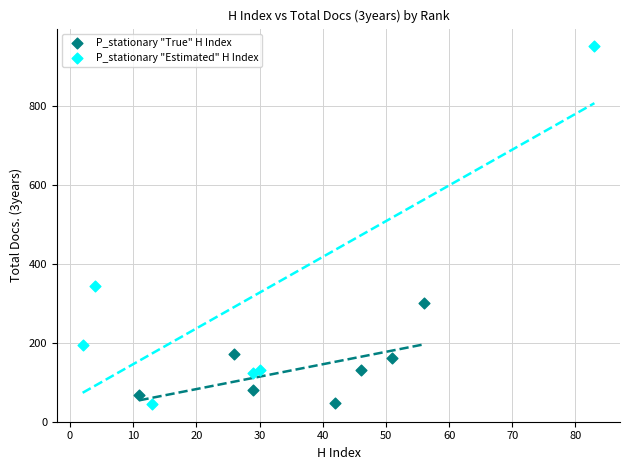

What are all the series names shown in the legend?

P_stationary "True" H Index, P_stationary "Estimated" H Index